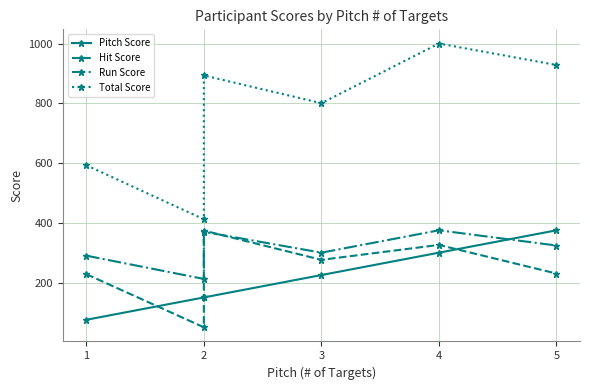

True or false: Hit Score has more than 0 points higher than both neighbors.

True